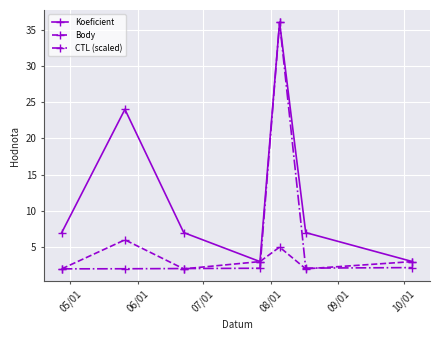

What is the average value of the CTL (scaled) series?

6.9